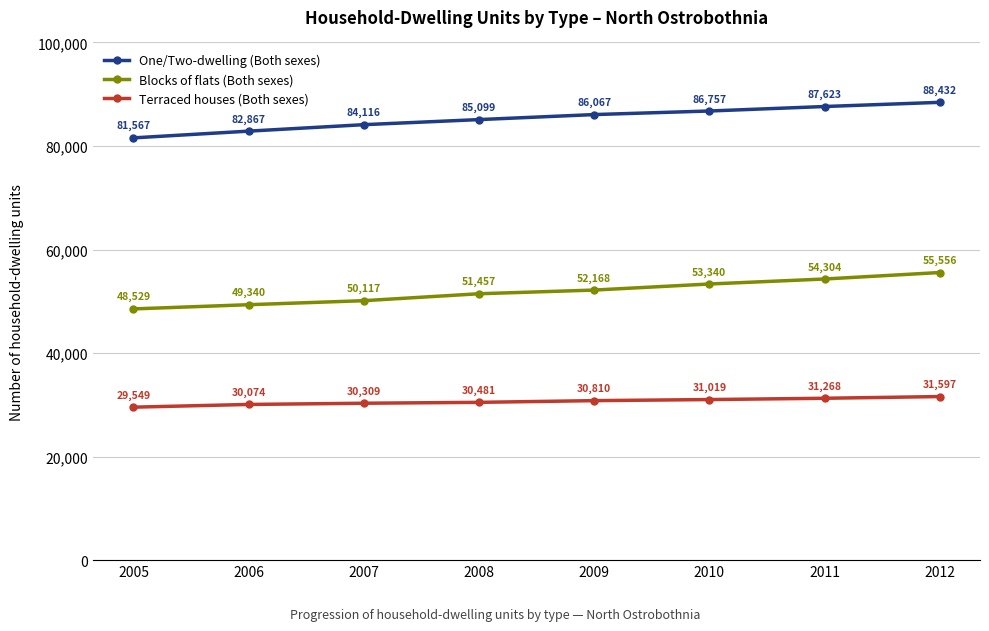

List the series in order of their peak value, lowest first.

Terraced houses (Both sexes), Blocks of flats (Both sexes), One/Two-dwelling (Both sexes)